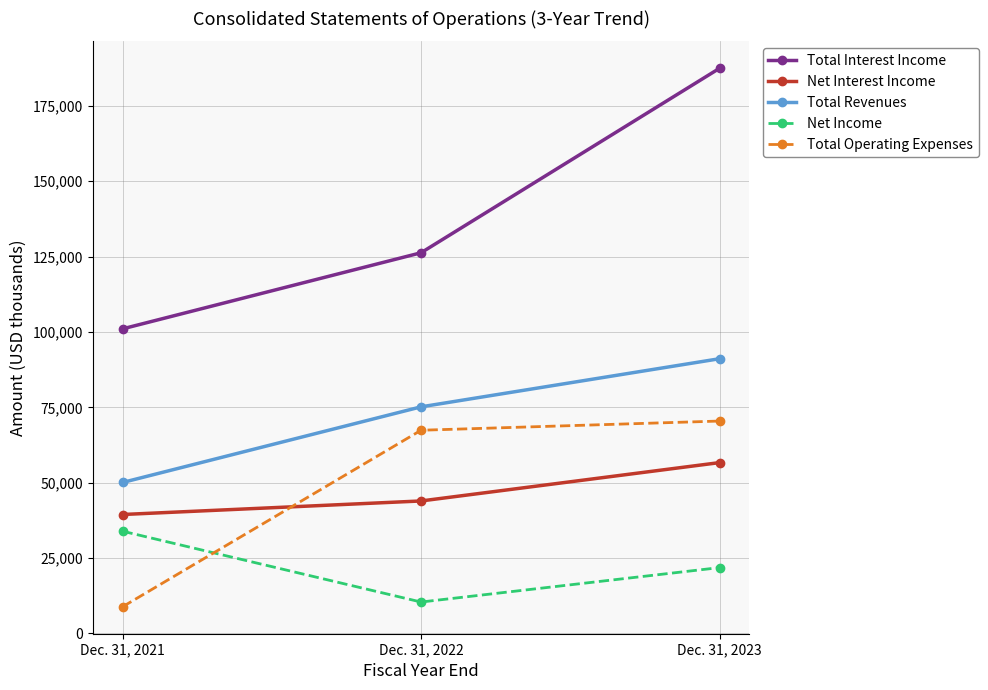

Which series has the widest spread of values?

Total Interest Income